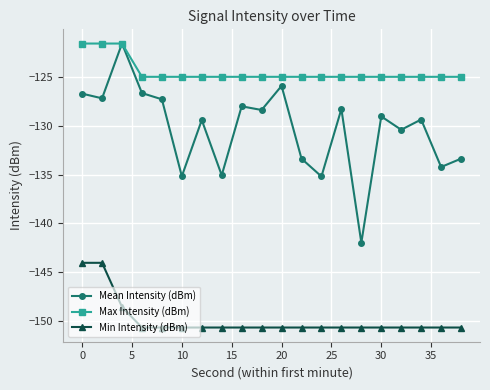

True or false: Mean Intensity (dBm) and Min Intensity (dBm) cross at least once.

False